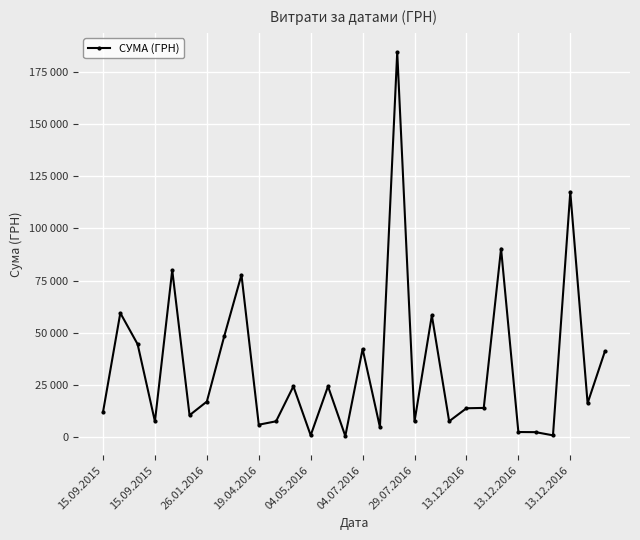

At which category does the chart reach its minimum across all series?

14